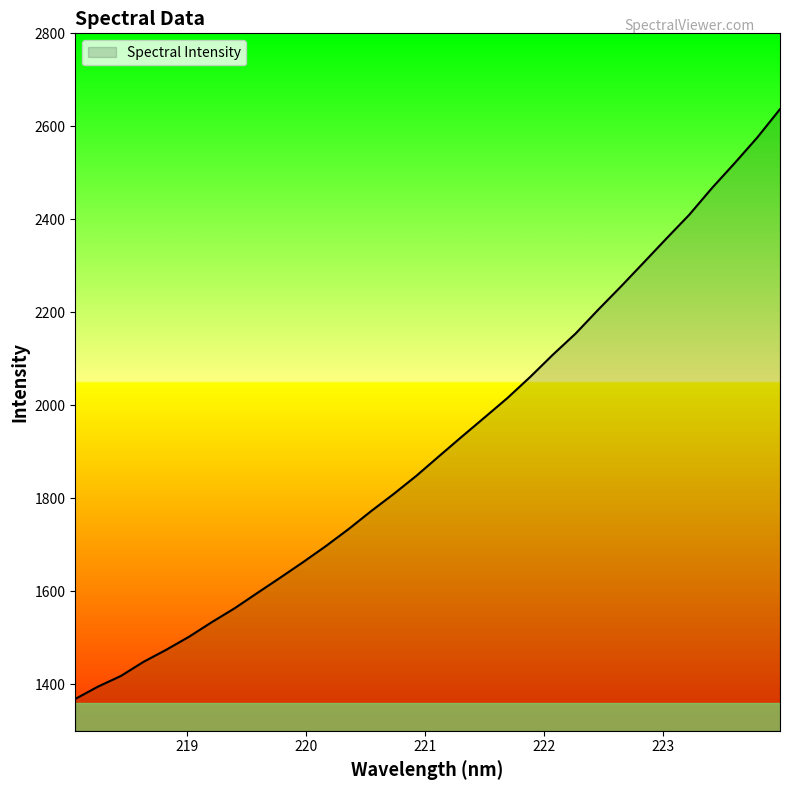

What is the smallest value displayed?

1368.5